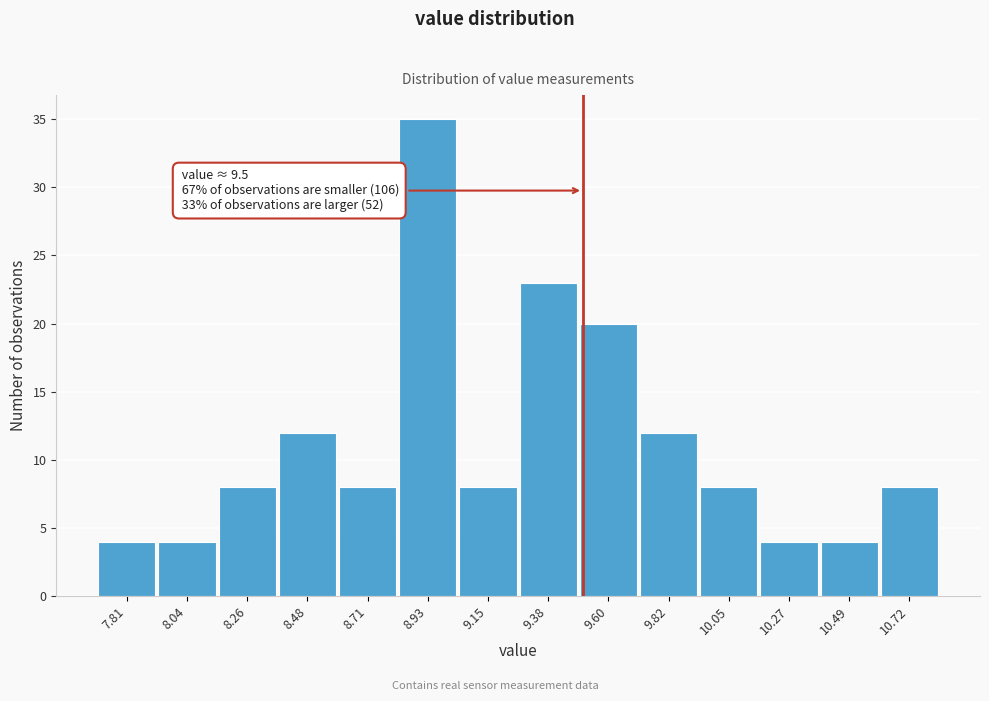

Which range on the x-axis has the tallest bar?

8.80 to 9.05